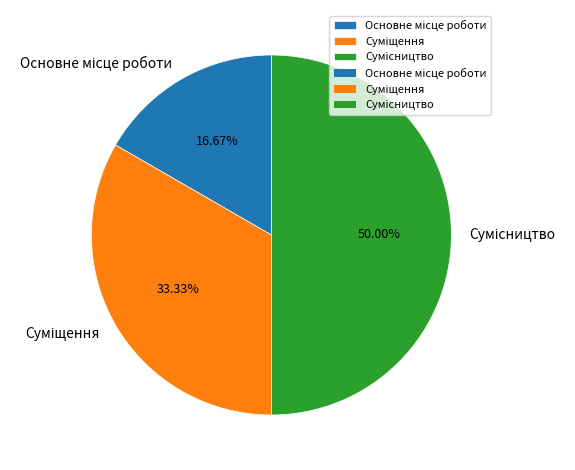

To the nearest percent, what portion does Сумісництво represent?

50%